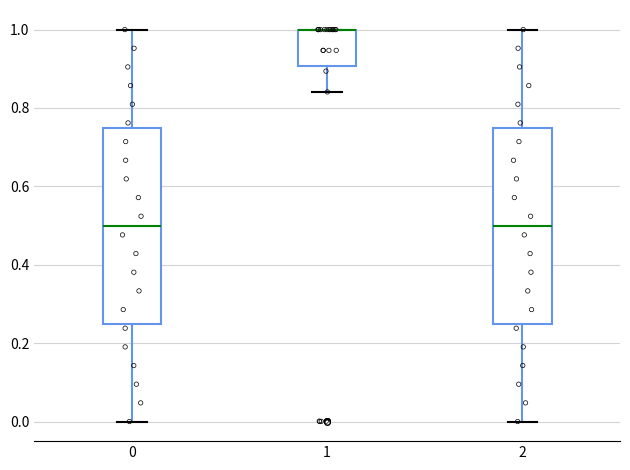

Where is the lower edge of the box at x = 2 on the y-axis? The values are not printed on the chart, so give them approximately, as read against the axis.

0.26